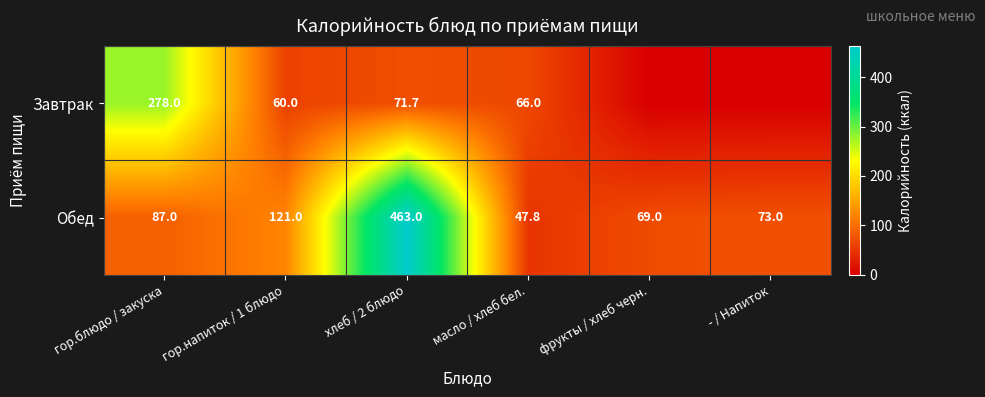

What is the maximum value for Обед?

463.0